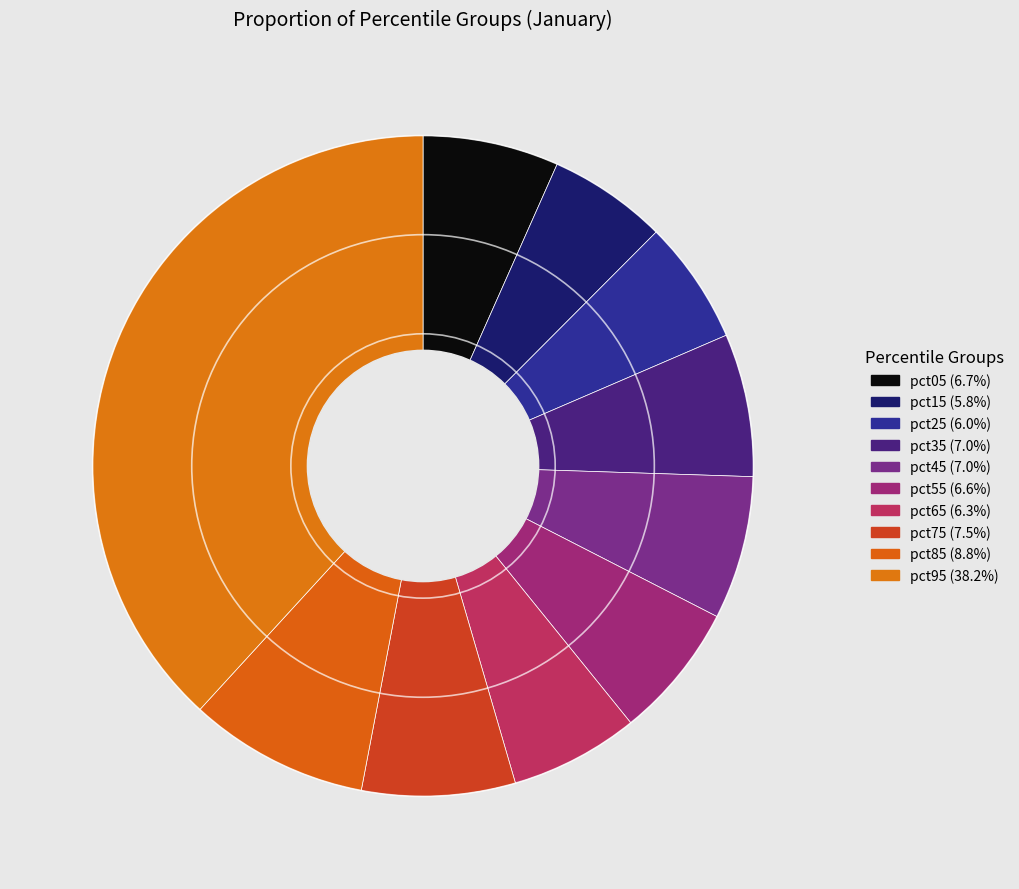

Is there any slice that represents more than half of the pie?

No